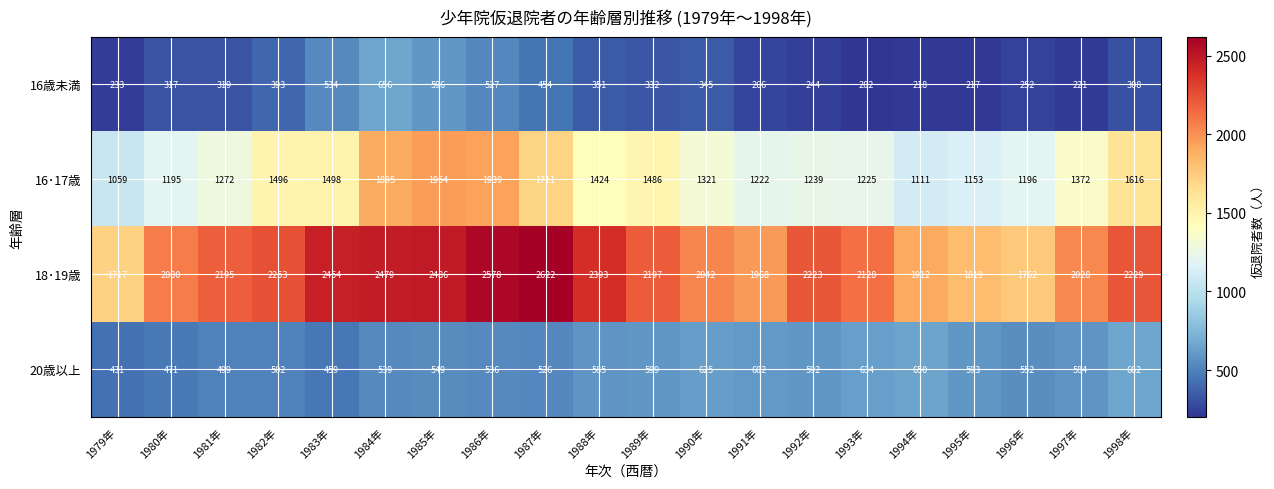

What is the spread (max minus min) of values at 1995年?

1602